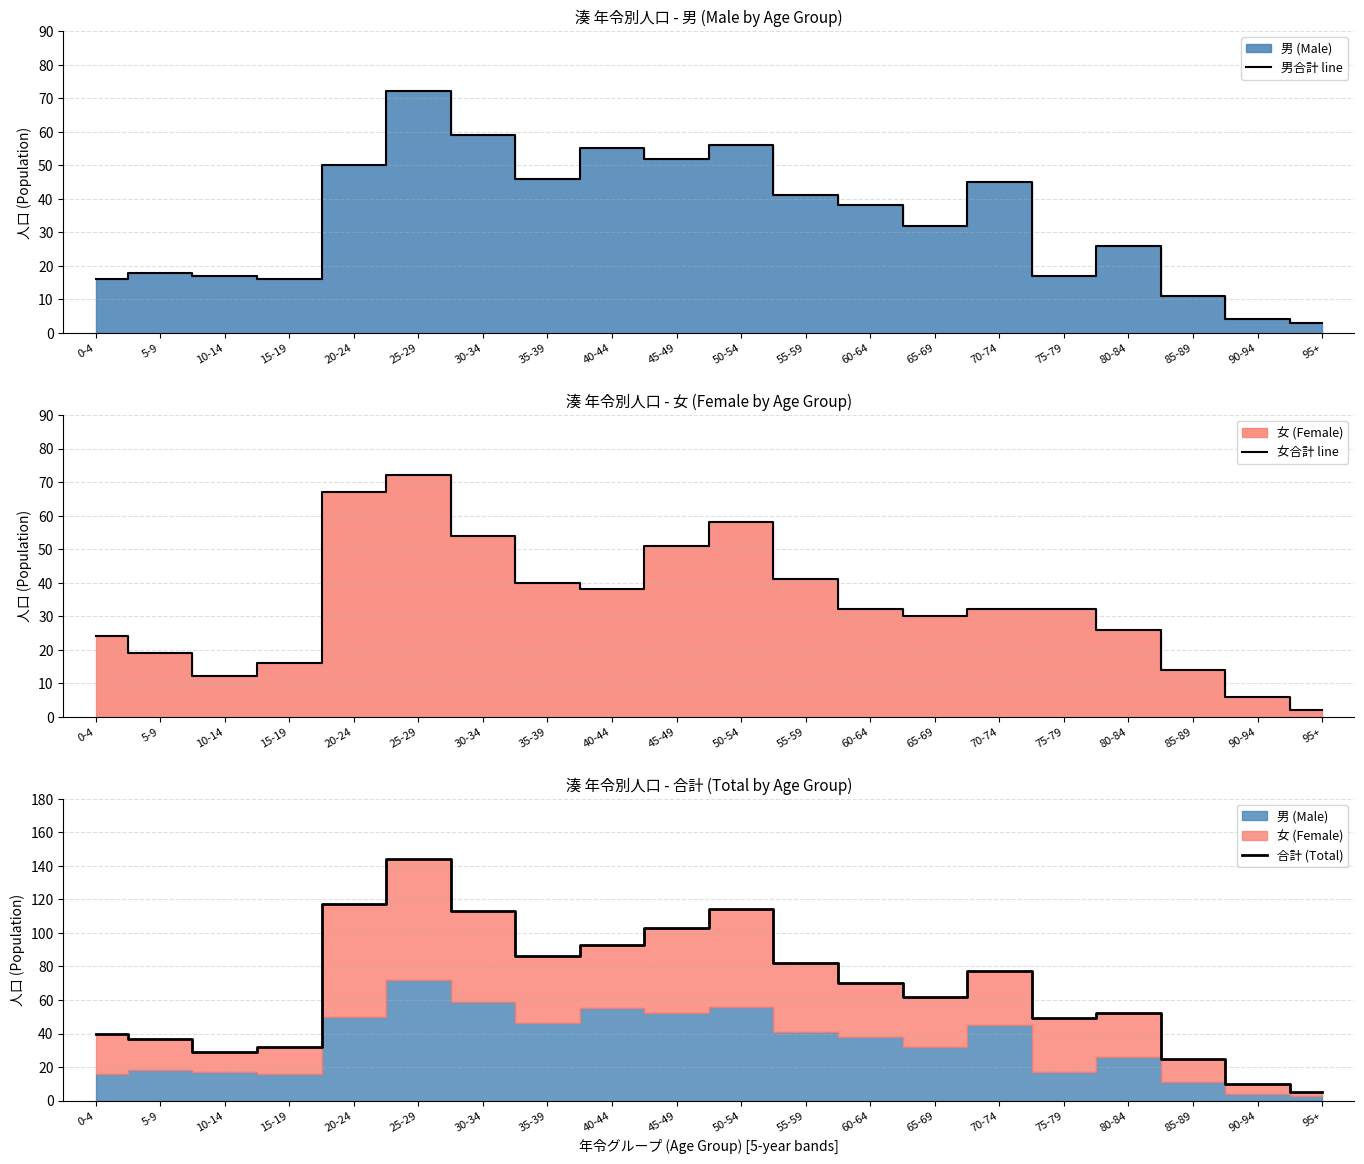

True or false: 男合計 line has more than 0 interior local peaks.

True